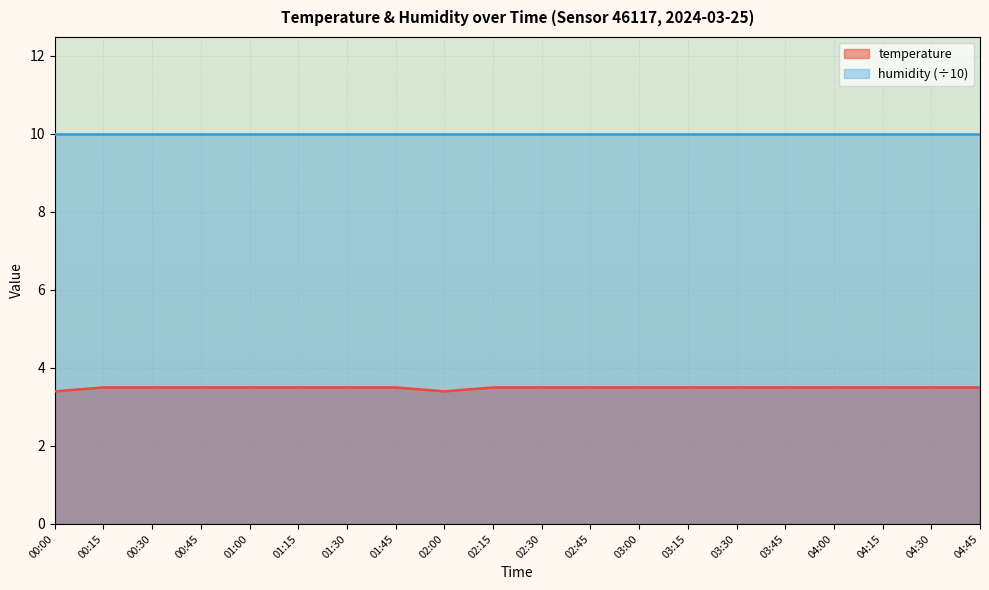

True or false: the data has more than 1 interior local peaks.

False